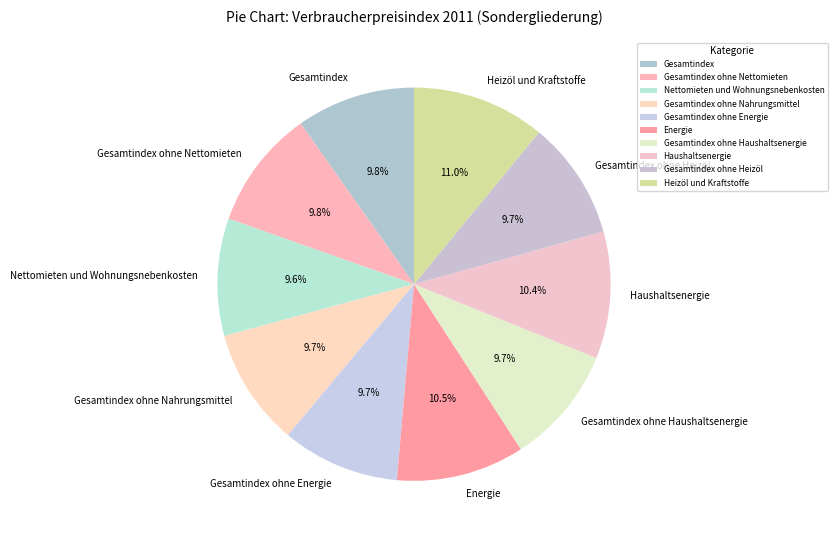

Is there a majority slice in this chart?

No